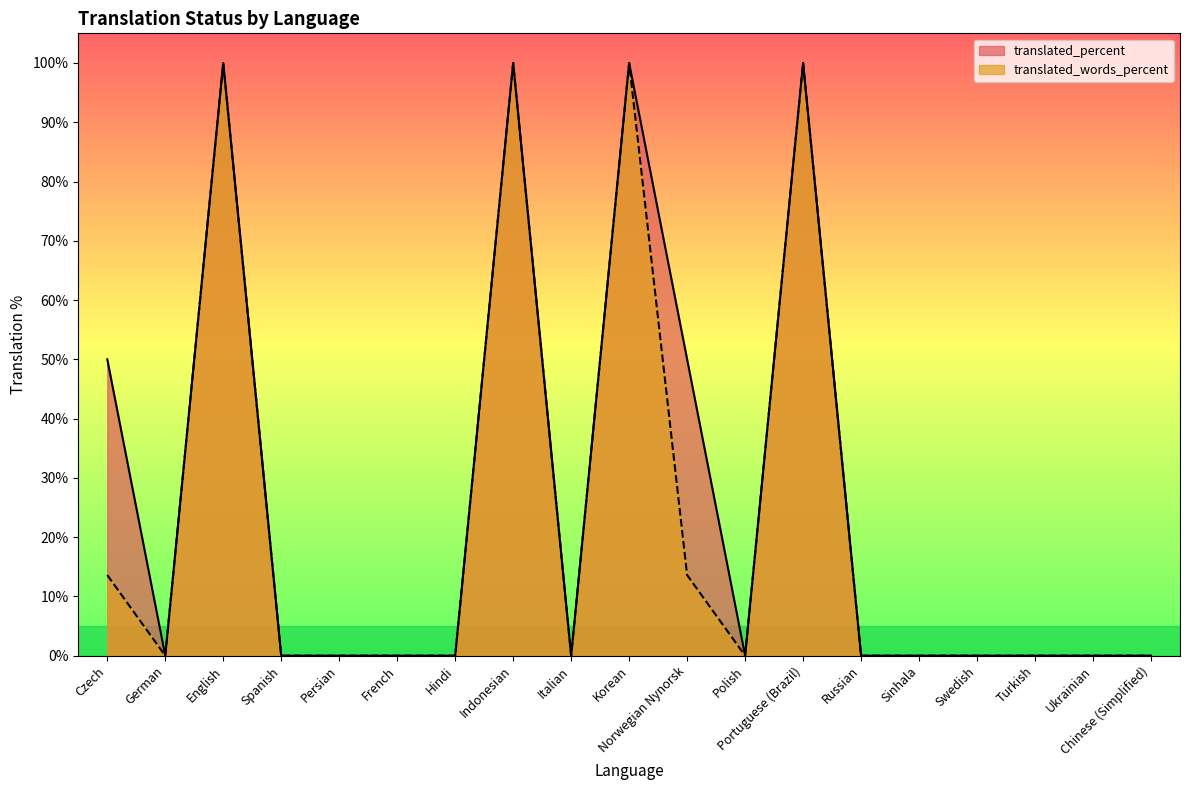

What position from the left is Hindi?

7